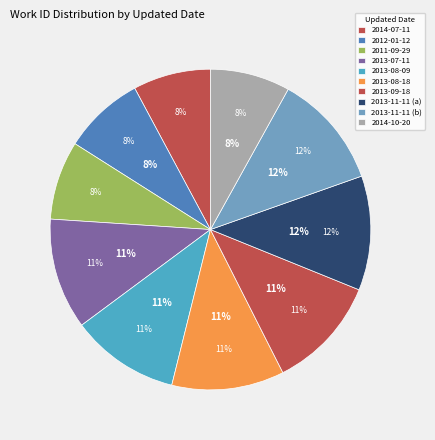

The 2013-08-09 slice represents 11% of the pie. True or false?

True